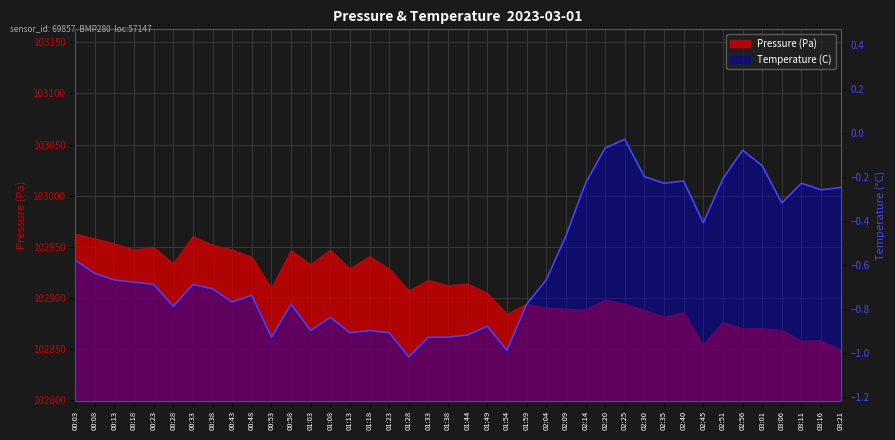

What is the greatest value displayed?

102962.7